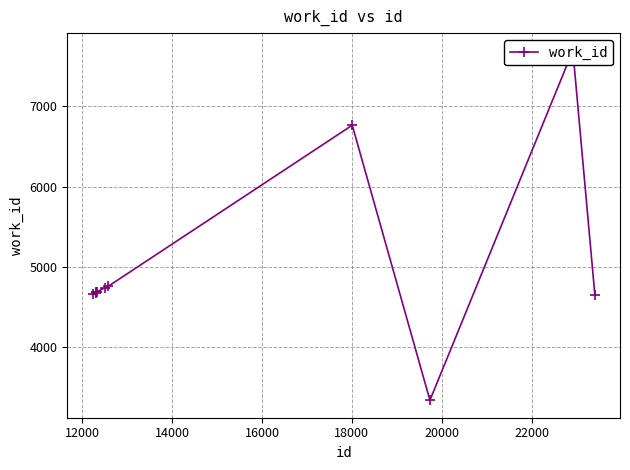

What is the difference between the maximum and minimum values?

4368